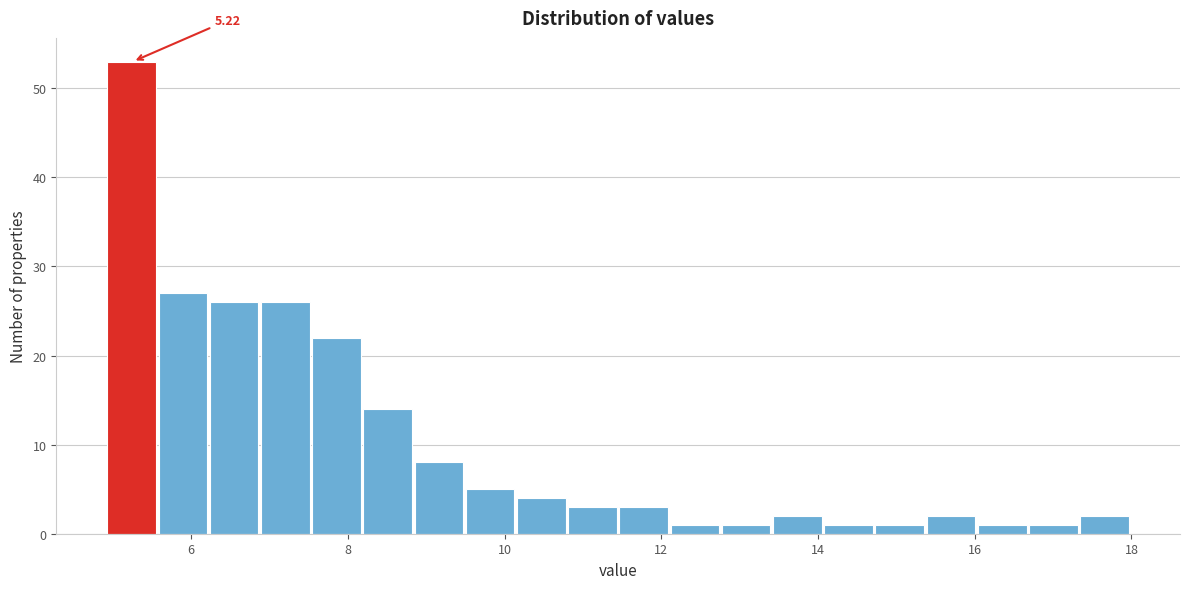

Read against the x-axis, roughly where is the centre of the tallest bar?

5.2